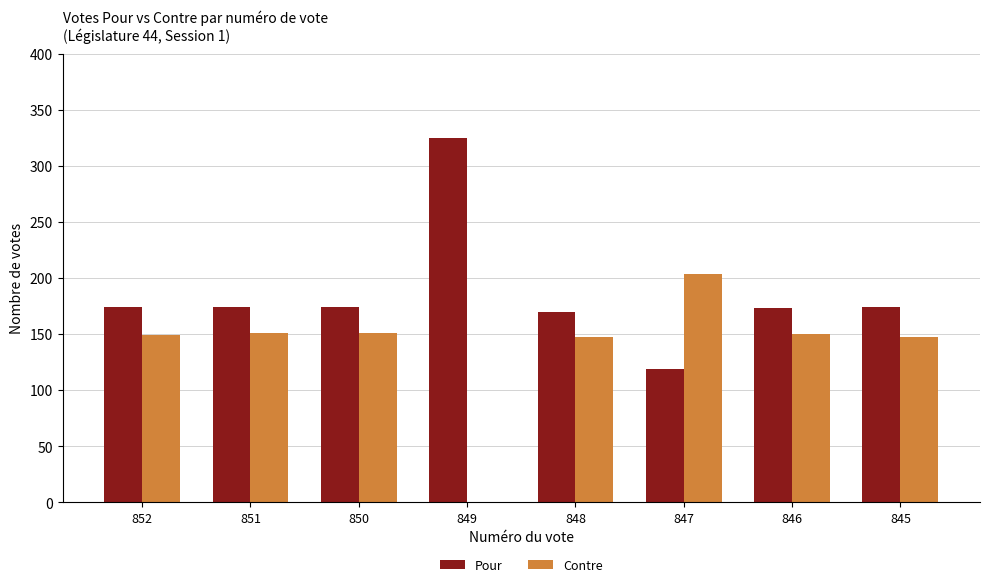

What is the greatest value displayed?

325